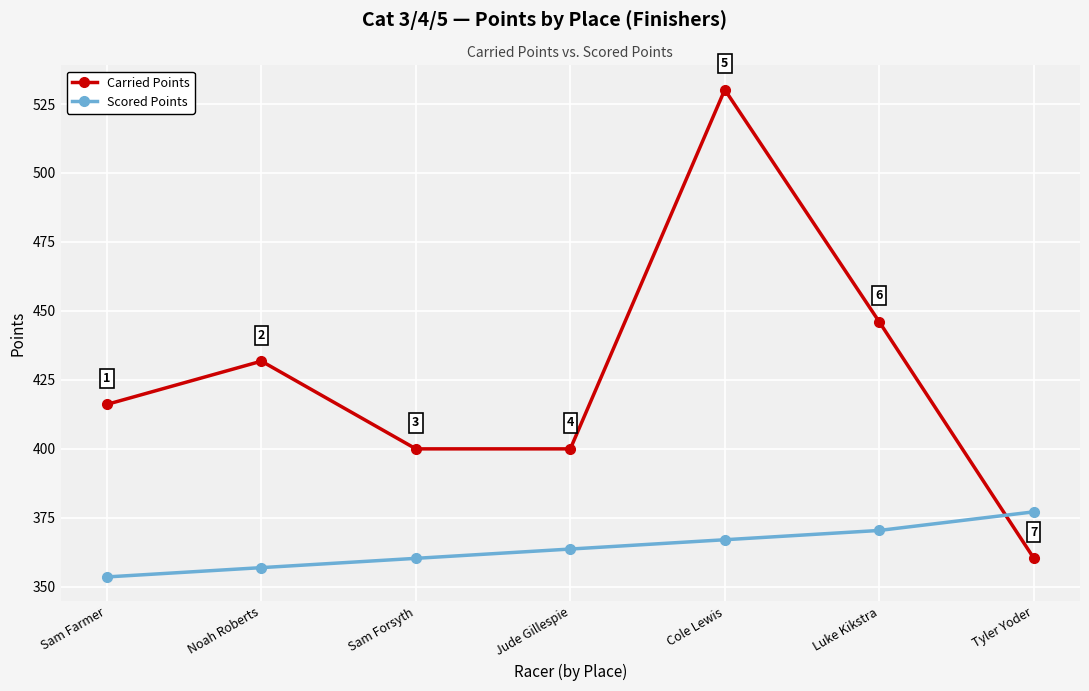

Which series has the largest range (max minus min)?

Carried Points